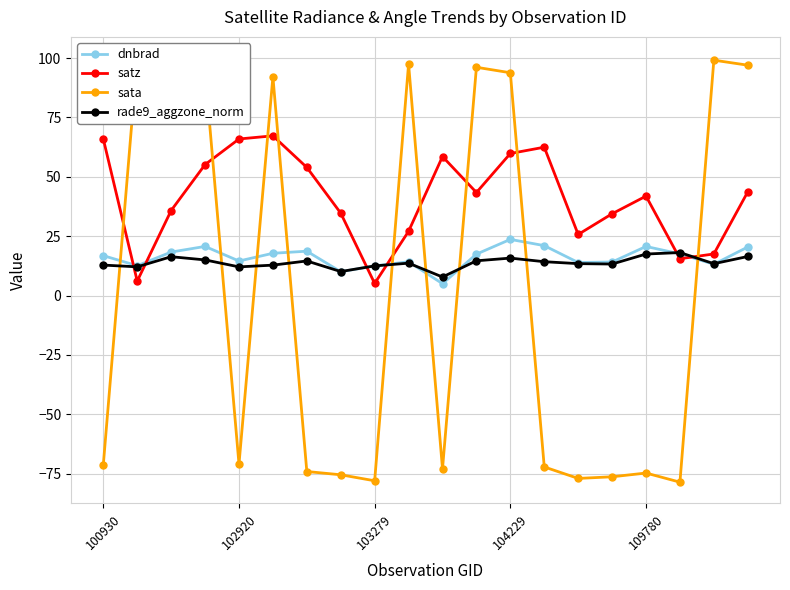

List the series in order of their peak value, highest first.

sata, satz, dnbrad, rade9_aggzone_norm